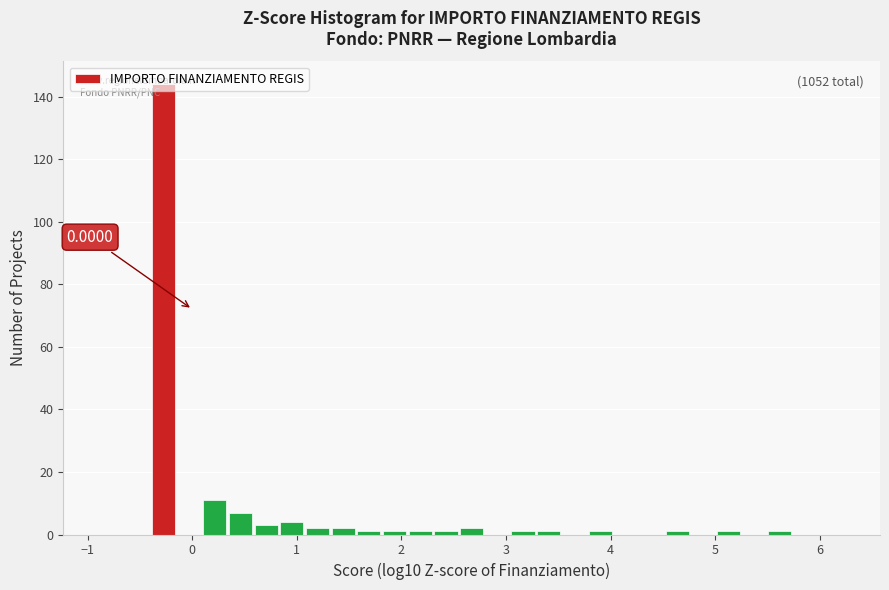

Around what value on the x-axis is the tallest bar? Give the approximate position of its centre, as read against the axis.

-0.3